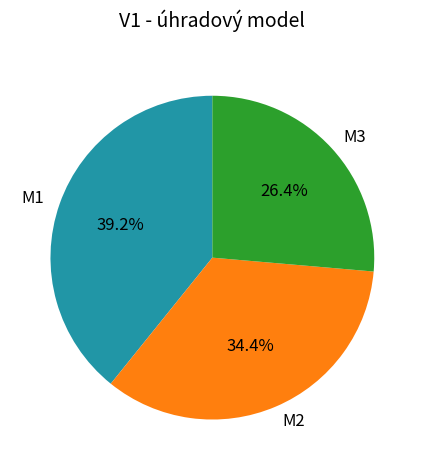

The M2 slice represents 34% of the pie. True or false?

True